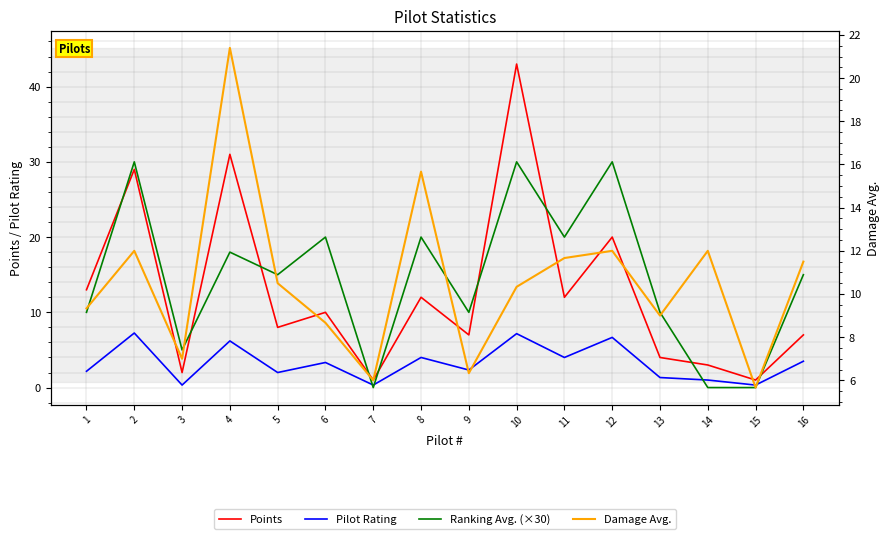

What are all the series names shown in the legend?

Points, Pilot Rating, Ranking Avg. (×30), Damage Avg.